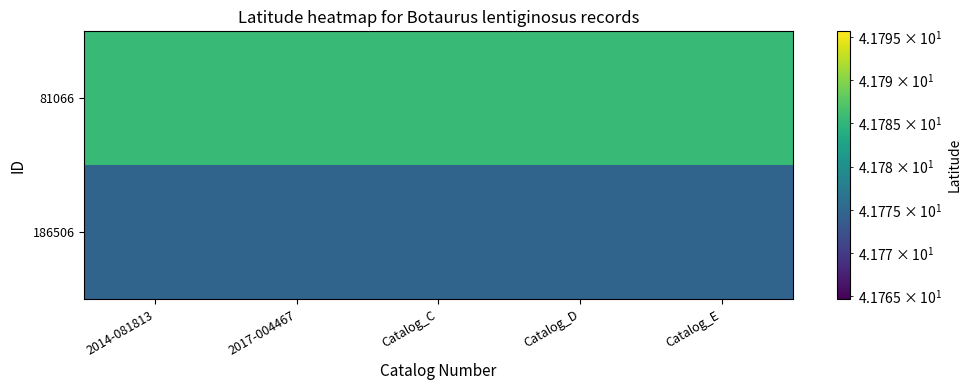

What is the total value across all series at Catalog_E?

83.6